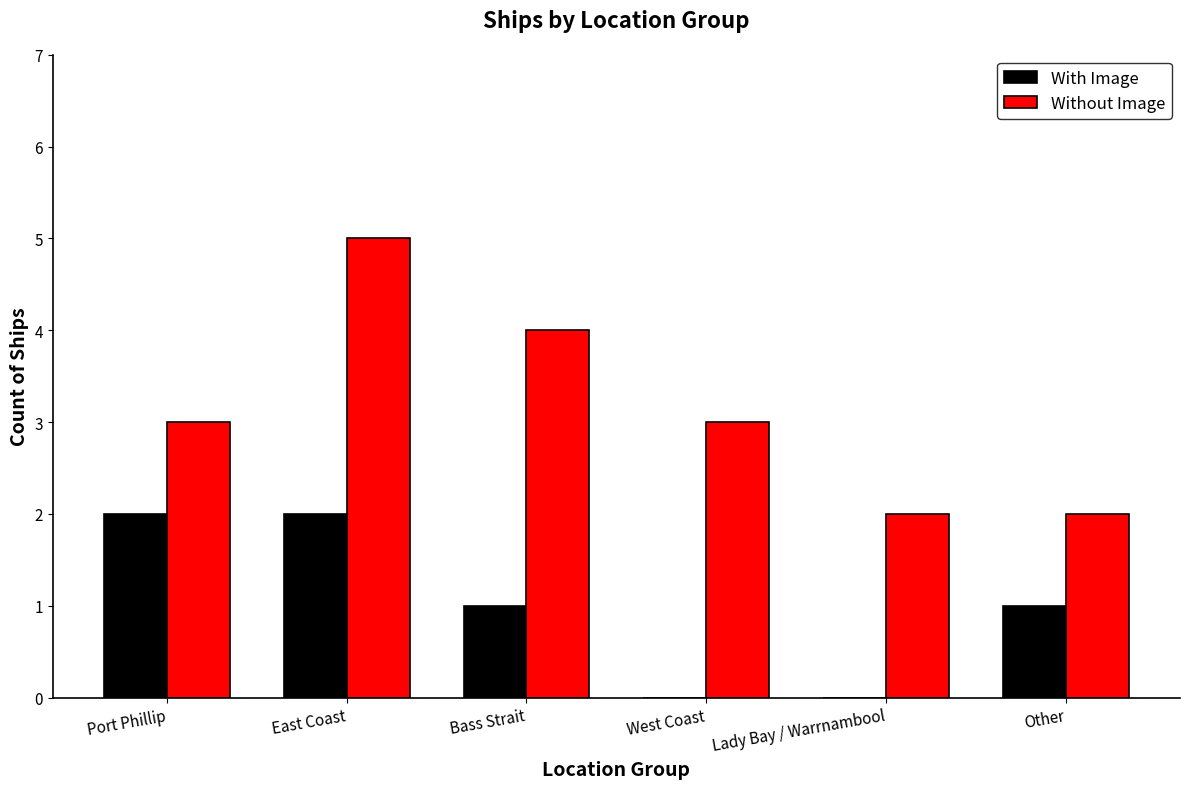

What is the sum of all Without Image values?

19